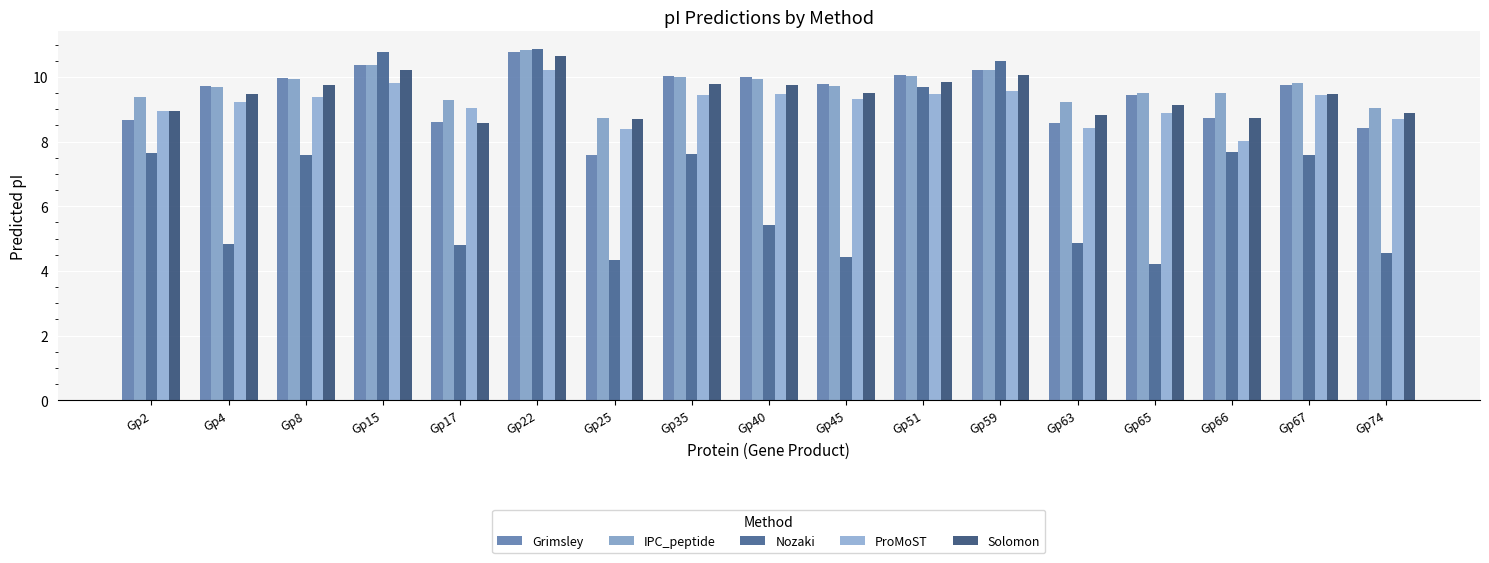

What are all the series names shown in the legend?

Grimsley, IPC_peptide, Nozaki, ProMoST, Solomon